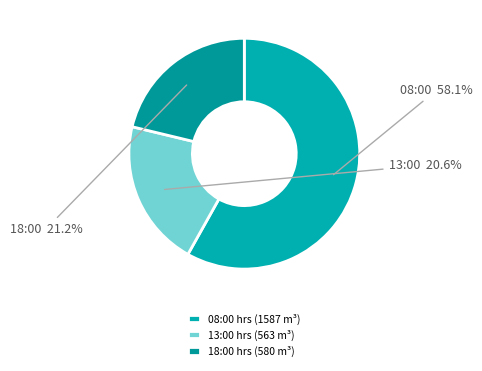

To the nearest percent, what portion does 13:00 hrs (563 m³) represent?

21%